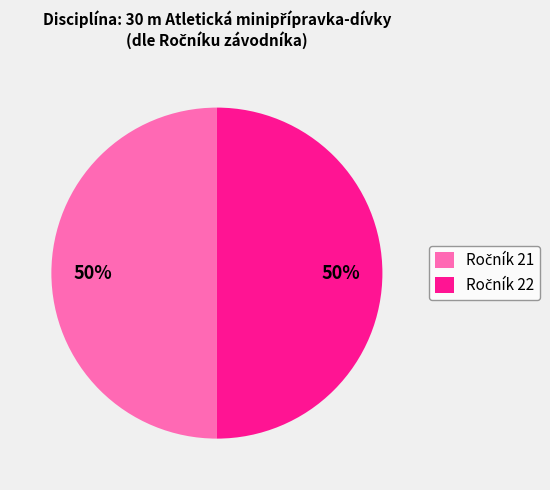

Count the number of slices in the pie.

2